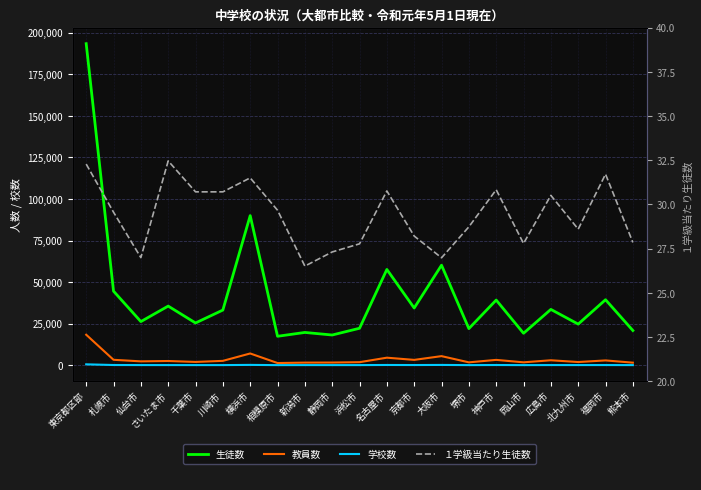

At how many categories does at least one series exceed 178695?

1